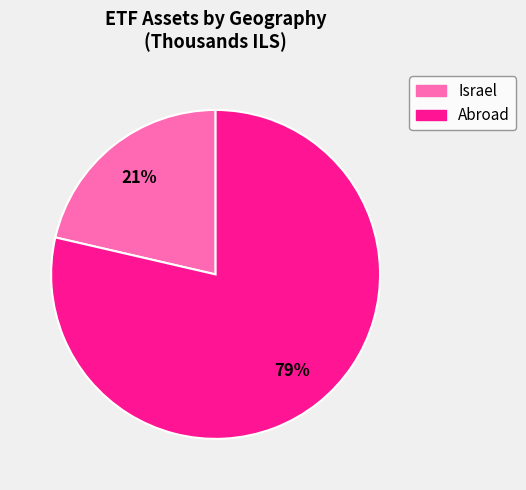

Is there a majority slice in this chart?

Yes